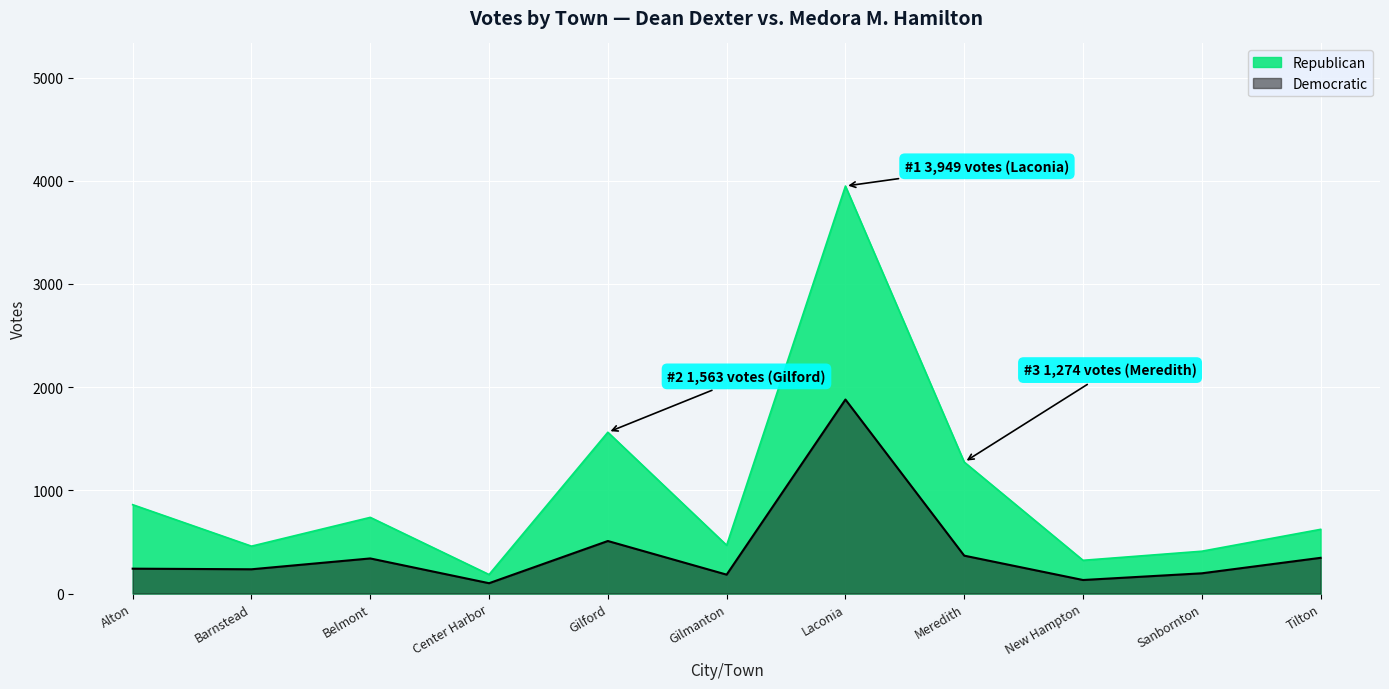

Where is the first local maximum for Democratic?

Belmont